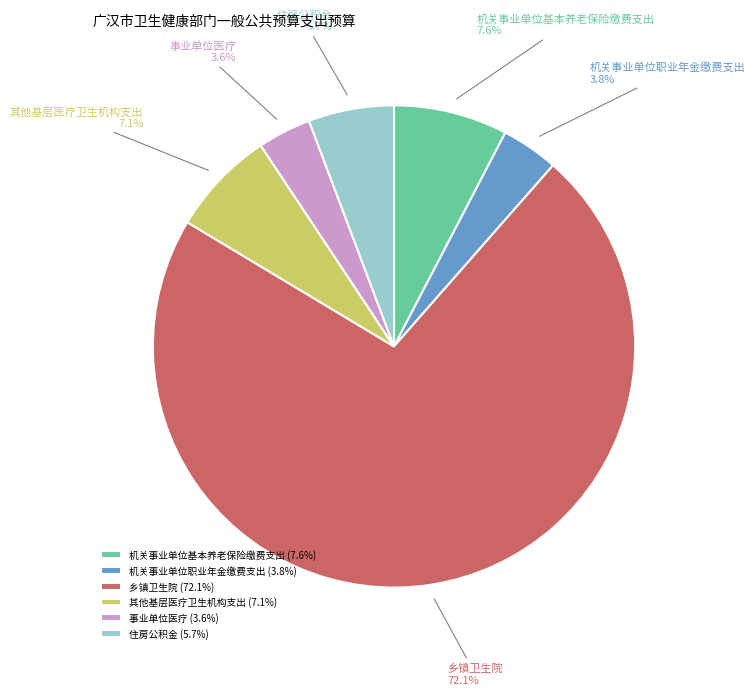

Is there a majority slice in this chart?

Yes